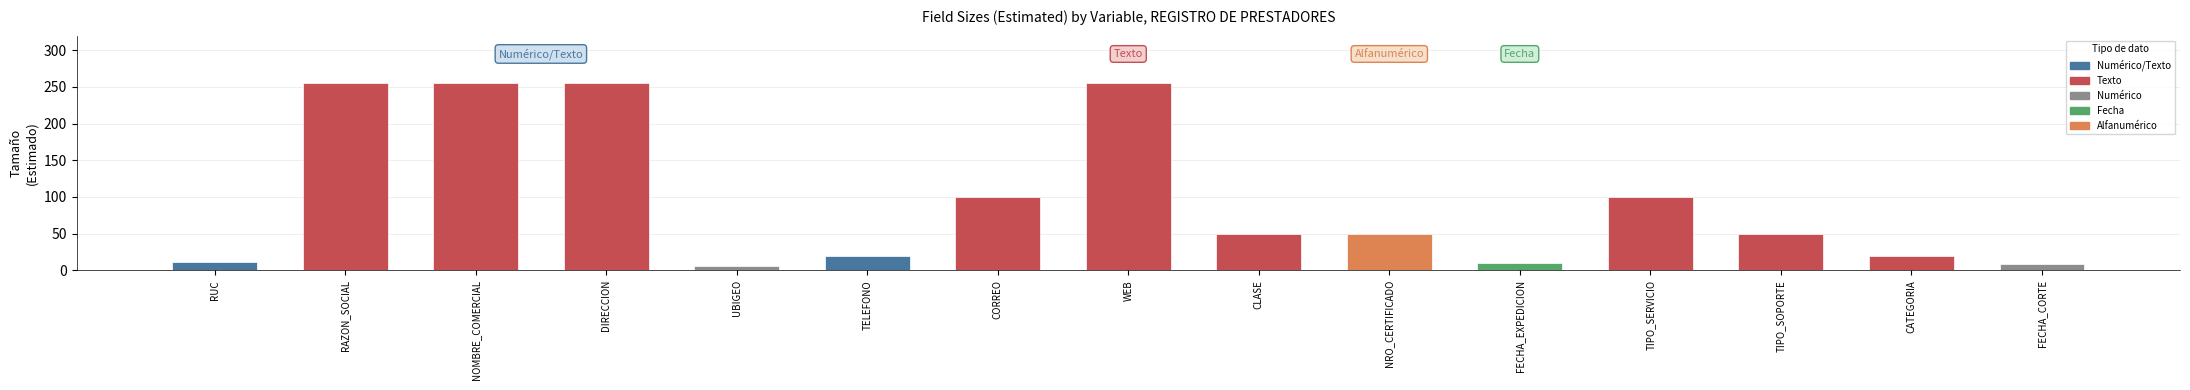

What position from the left is WEB?

8